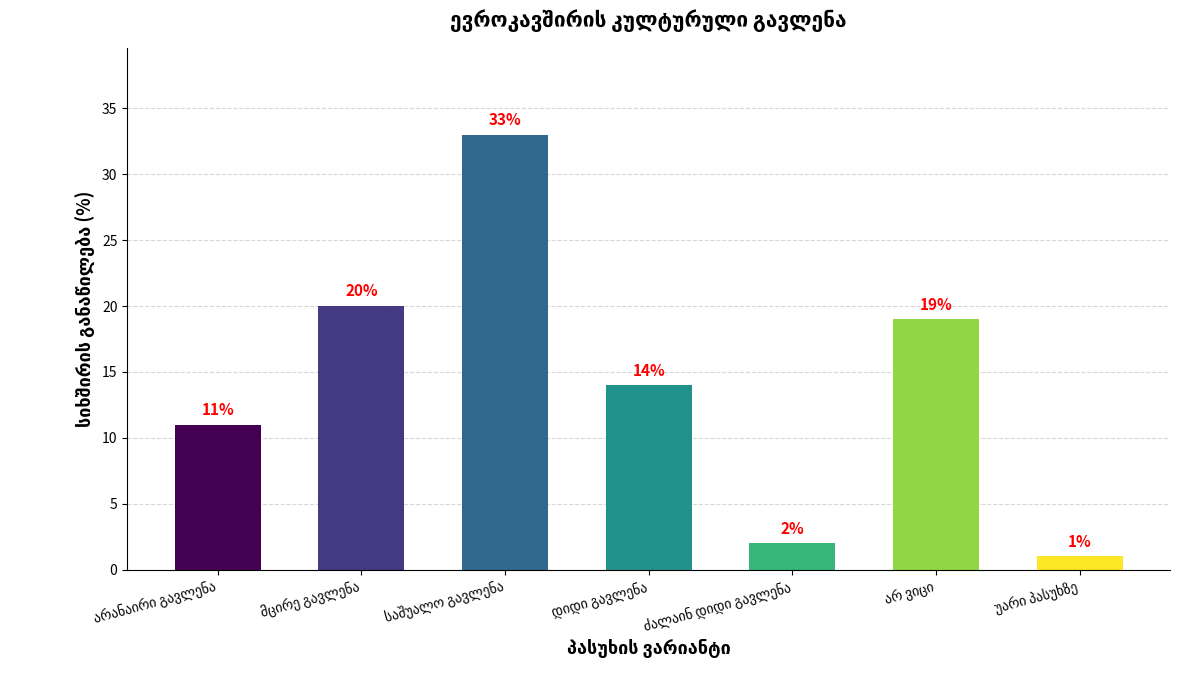

Reading left to right, extract all data points from this chart.

11	20	33	14	2	19	1